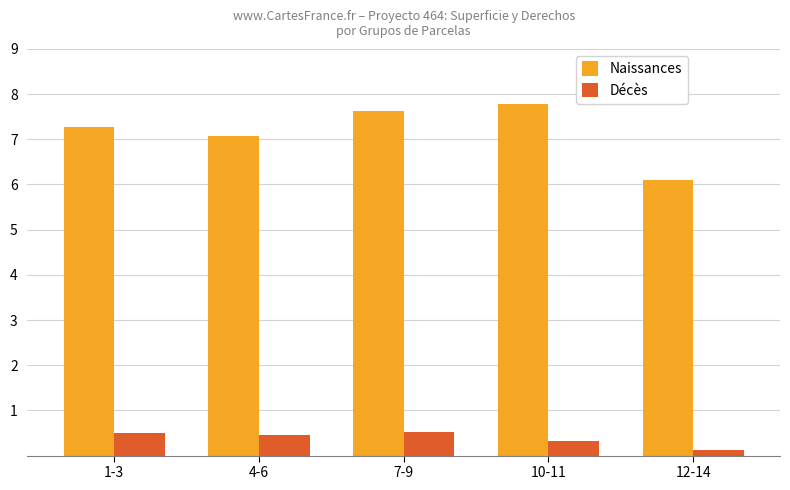

At how many categories does at least one series exceed 2?

5